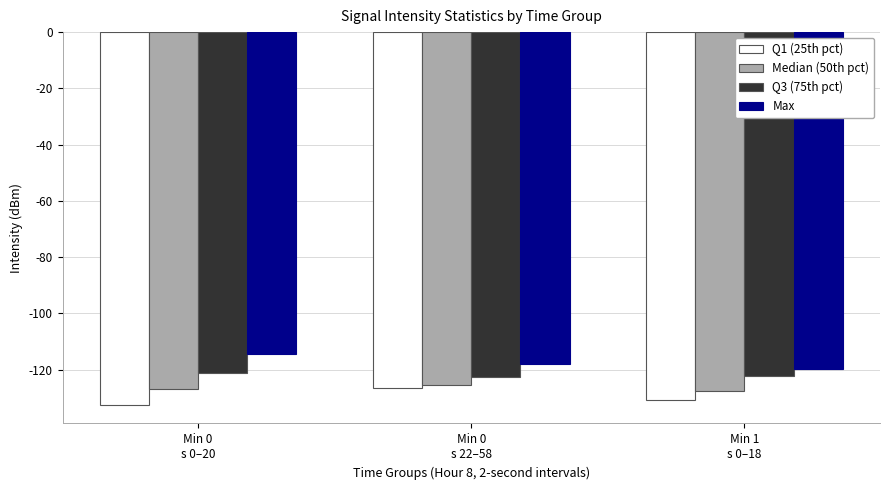

Rank the series by their average value, from highest to lowest.

Max, Q3 (75th pct), Median (50th pct), Q1 (25th pct)